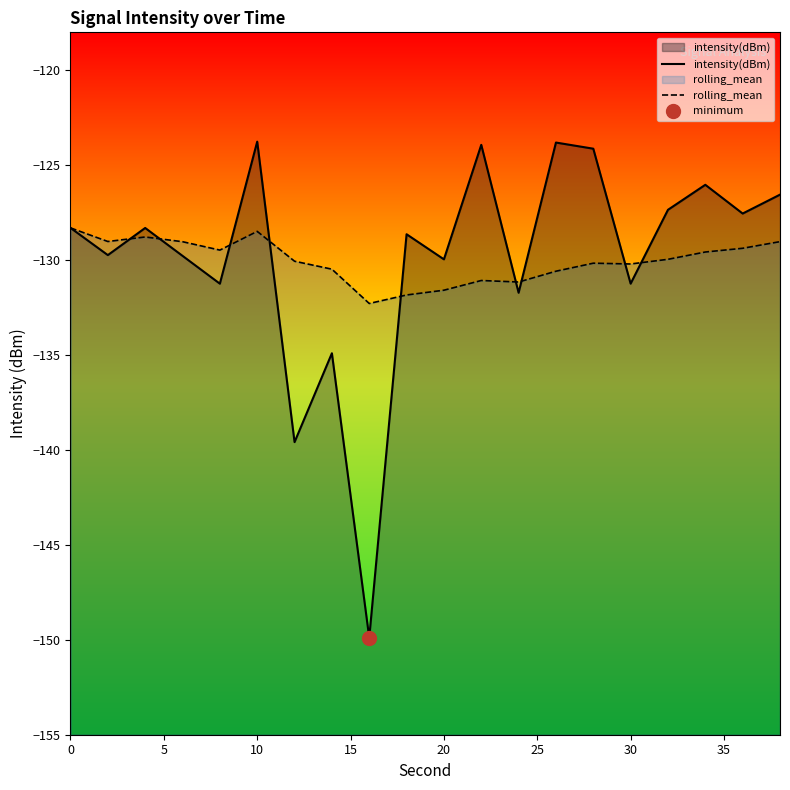

Count the number of data series in this chart.

2